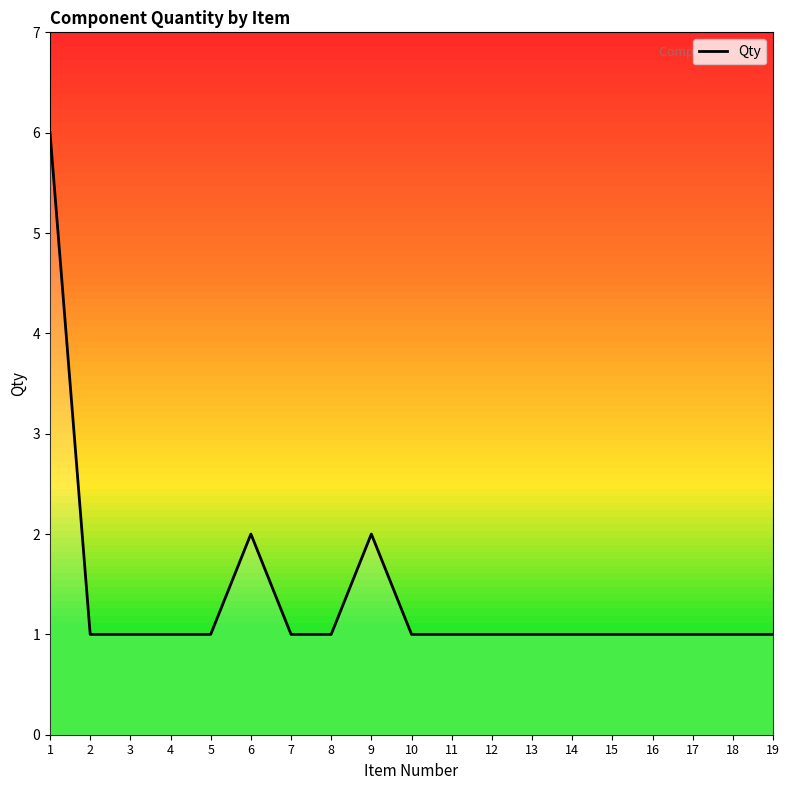

Reading left to right, what are all the values shown in this chart?

1=6	2=1	3=1	4=1	5=1	6=2	7=1	8=1	9=2	10=1	11=1	12=1	13=1	14=1	15=1	16=1	17=1	18=1	19=1